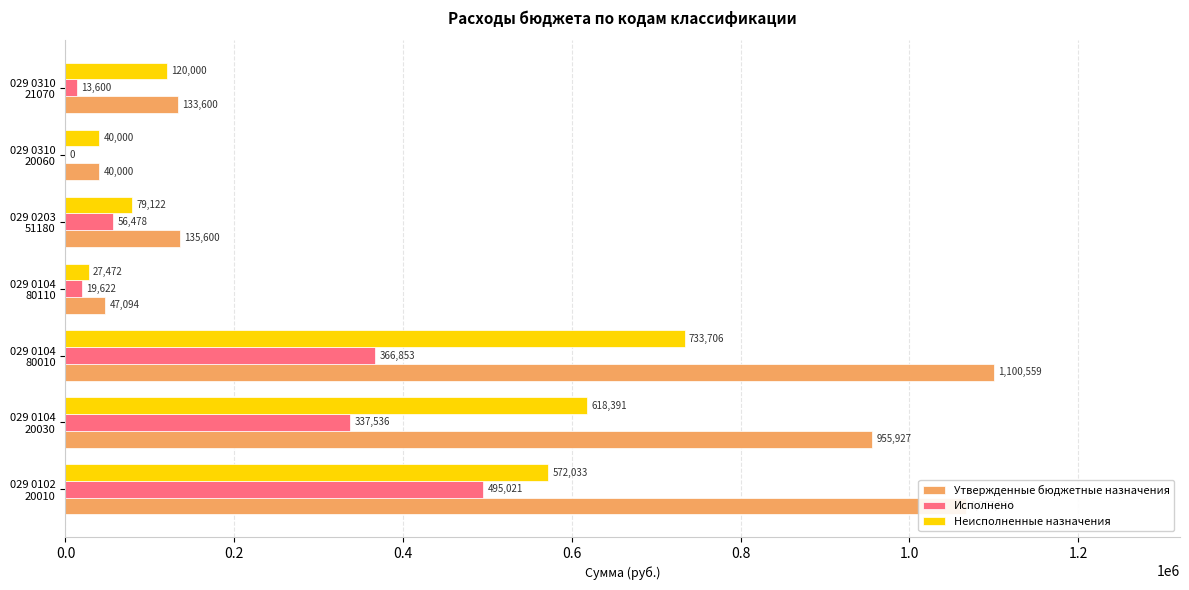

What is the highest value of the Неисполненные назначения series?

733706.0